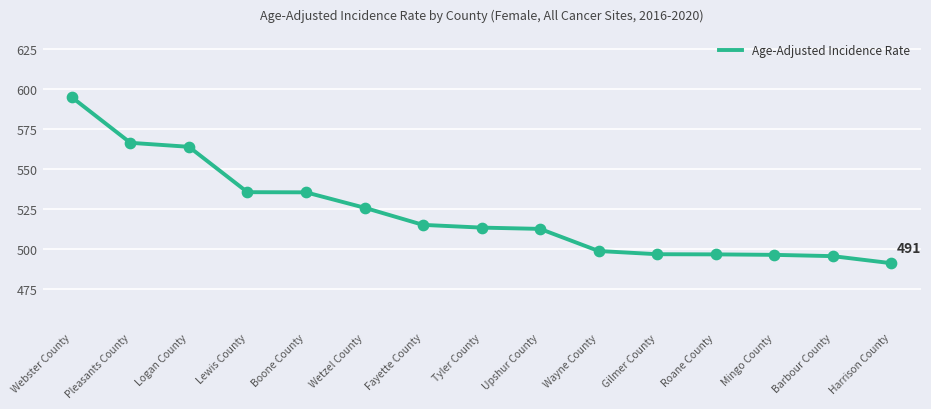

Between Logan County and Fayette County, which is larger?

Logan County